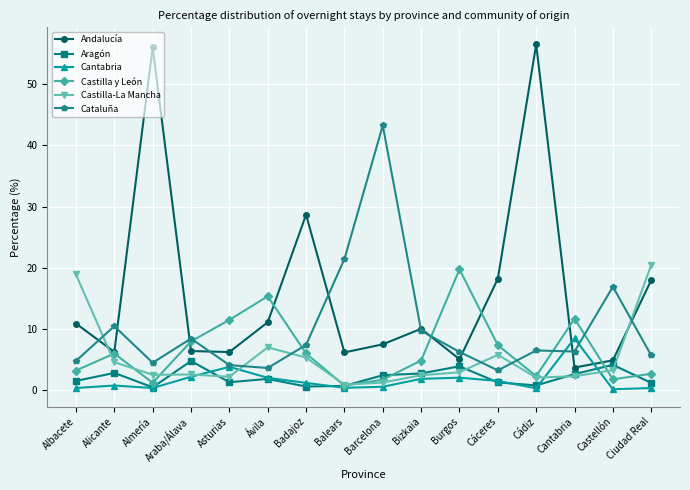

Which series has the largest total across all categories?

Andalucía